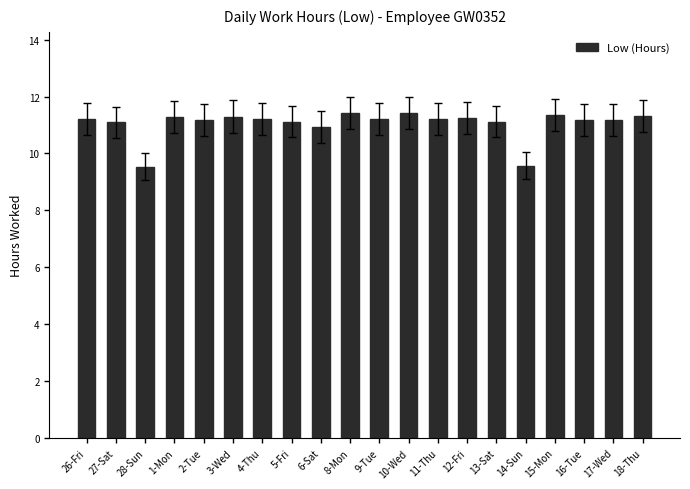

What is the greatest value displayed?

11.4